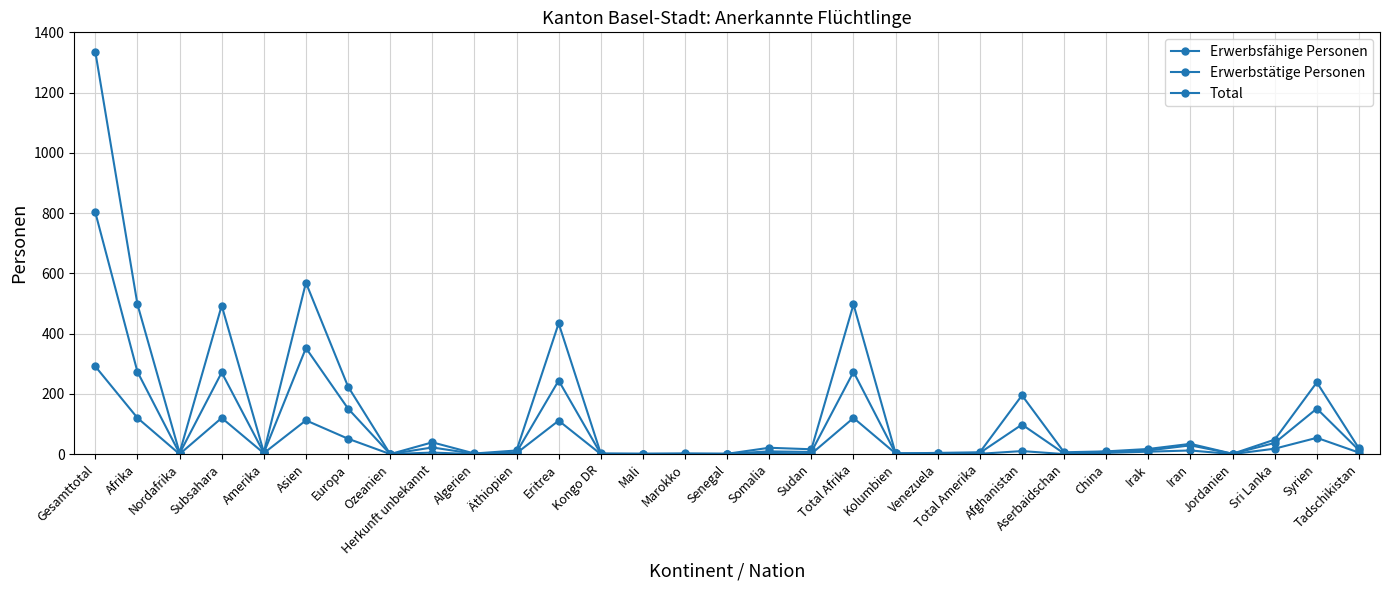

How many interior local valleys does the Erwerbsfähige Personen series have?

7